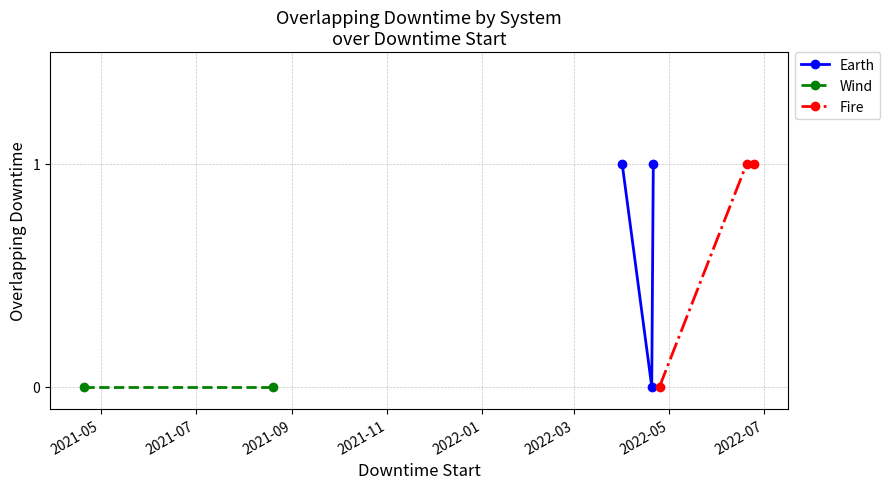

What is the total value across all series at Earth?

1